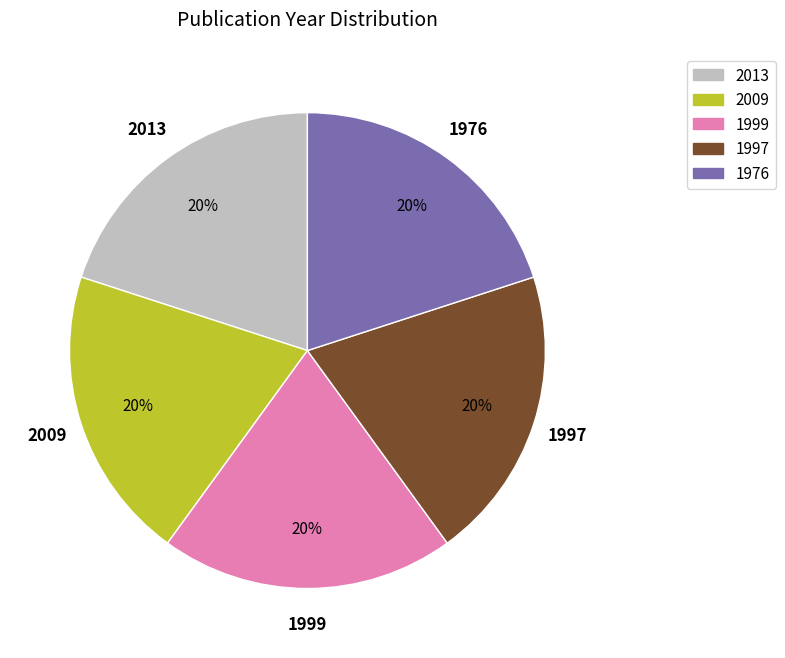

Approximately how many times larger is the value at 1997 compared to 2013?

1.0